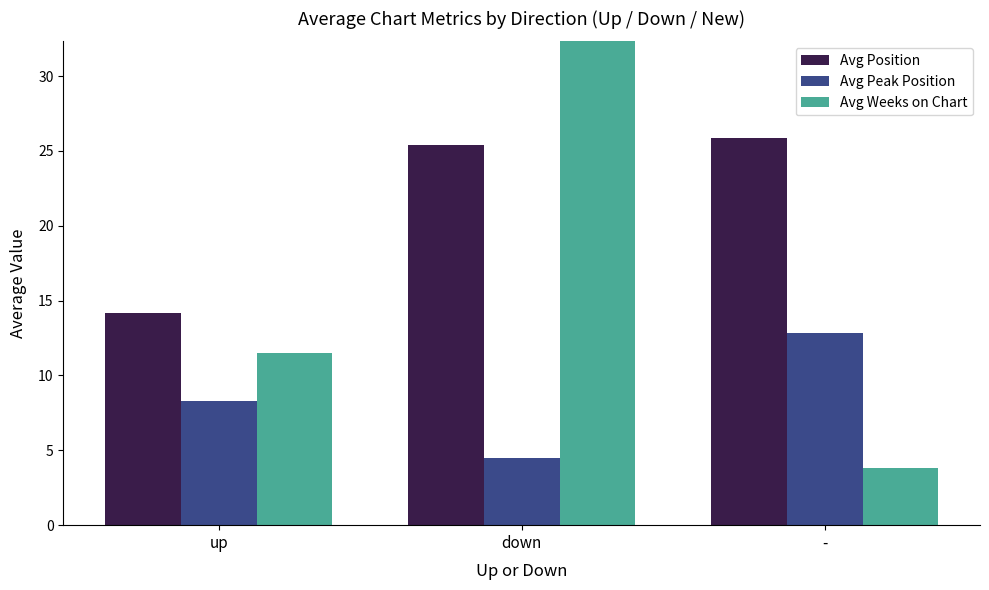

Count the number of data series in this chart.

3